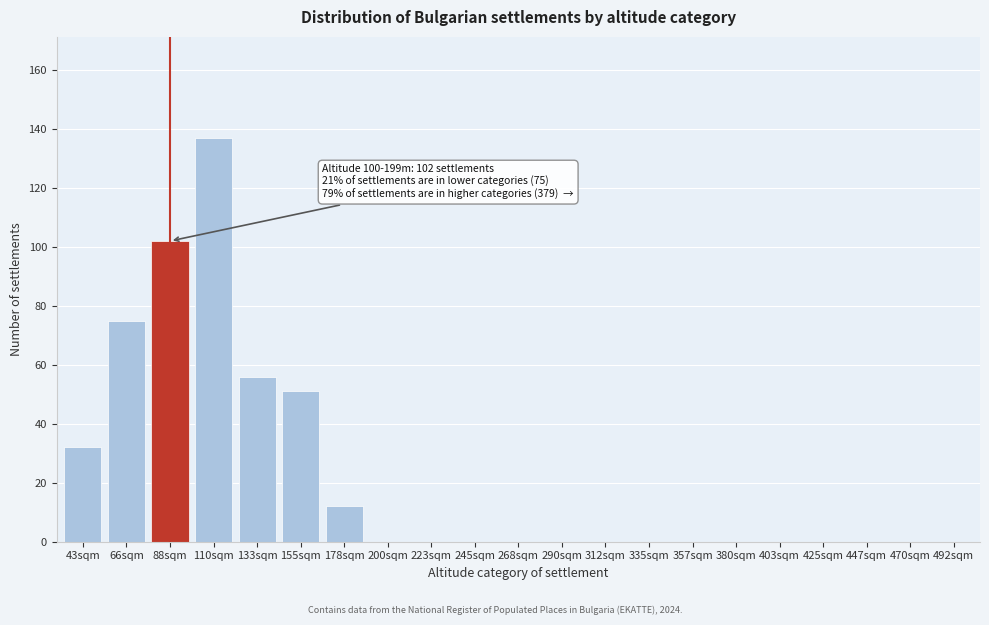

Reading left to right, list all the values displayed in this chart.

43sqm=32	66sqm=75	88sqm=102	110sqm=137	133sqm=56	155sqm=51	178sqm=12	200sqm=0	223sqm=0	245sqm=0	268sqm=0	290sqm=0	312sqm=0	335sqm=0	357sqm=0	380sqm=0	403sqm=0	425sqm=0	447sqm=0	470sqm=0	492sqm=0